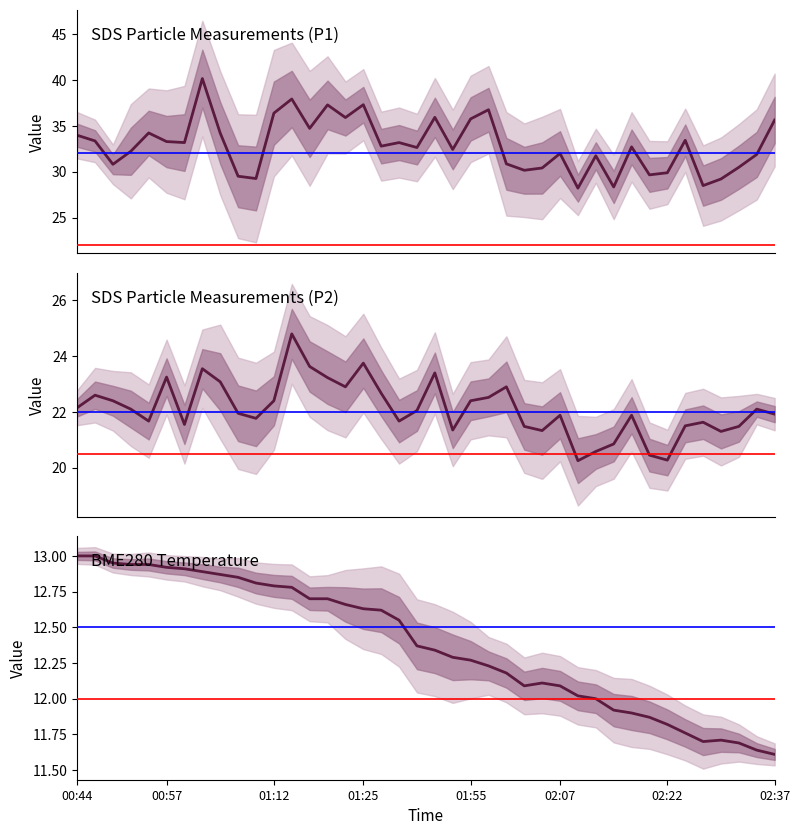

The BME280 Temp series shows 11.7 at 36. True or false?

True